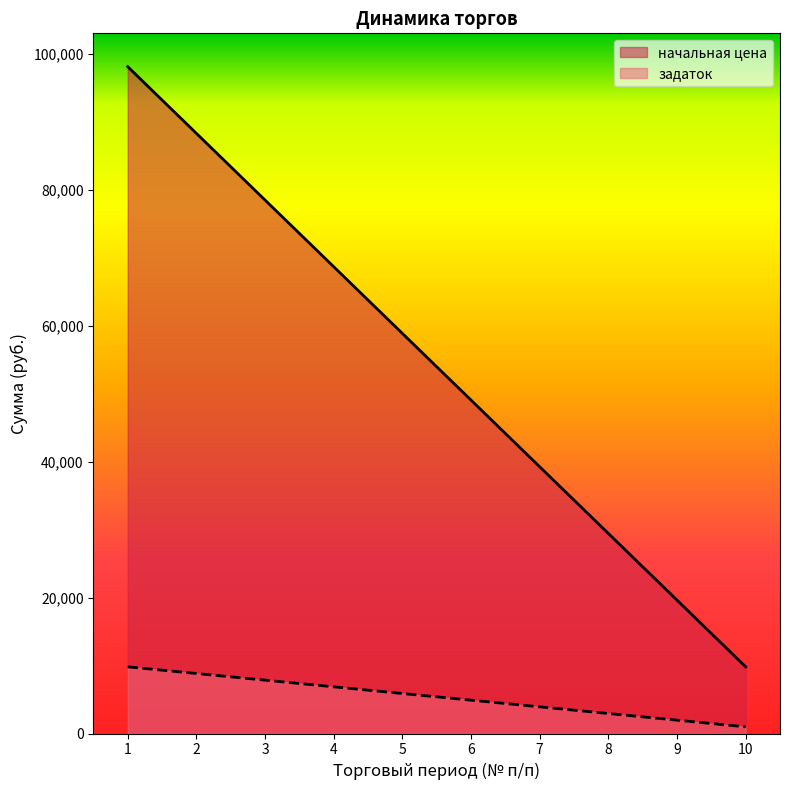

Reading left to right, list all the values displayed in this chart.

начальная цена: 98163.1	88346.8	78530.4	68714.1	58897.8	49081.5	39265.2	29448.9	19632.6	9816.3
задаток: 9816.3	8834.7	7853.0	6871.4	5889.8	4908.2	3926.5	2944.9	1963.3	981.6